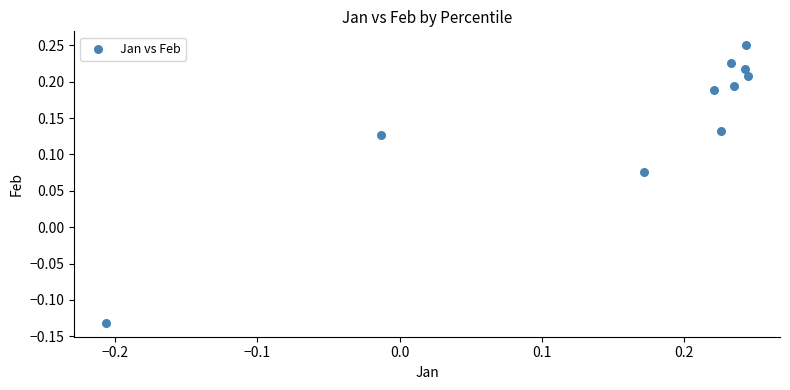

What is the range of X values (max minus min)?

0.5